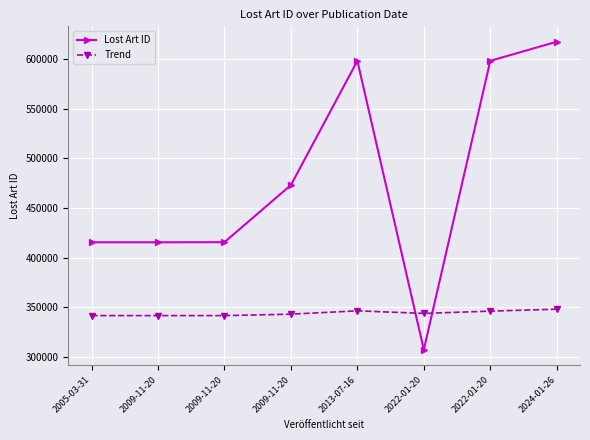

Reading left to right, list all the values displayed in this chart.

Lost Art ID: 2005-03-31=415399	2009-11-20=415361	2009-11-20=415483	2009-11-20=473012	2013-07-16=598104	2022-01-20=307261	2022-01-20=598105	2024-01-26=617350
Trend: 2005-03-31=341539	2009-11-20=341538	2009-11-20=341541	2009-11-20=342981	2013-07-16=346347	2022-01-20=343743	2022-01-20=346038	2024-01-26=348000